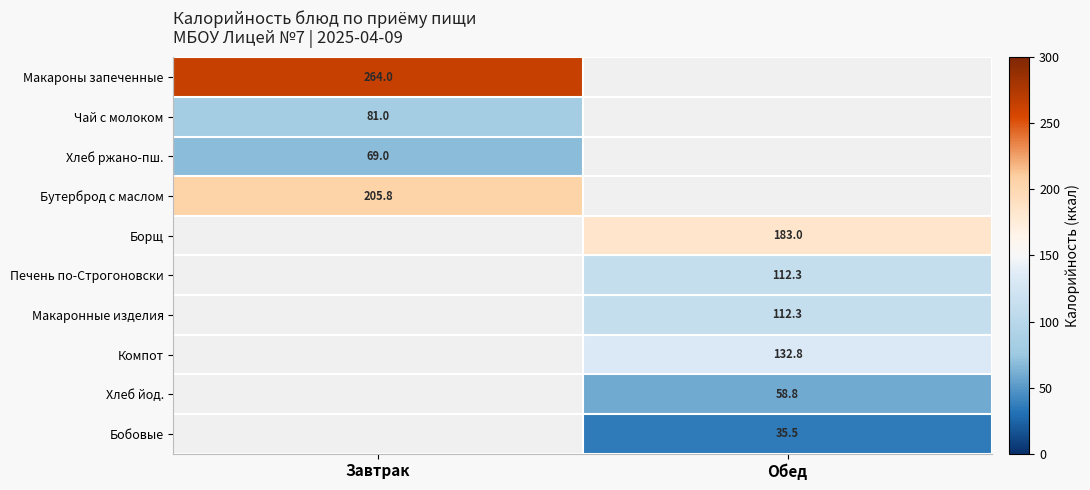

Is it true that Бутерброд с маслом equals 81.1 at Завтрак?

False